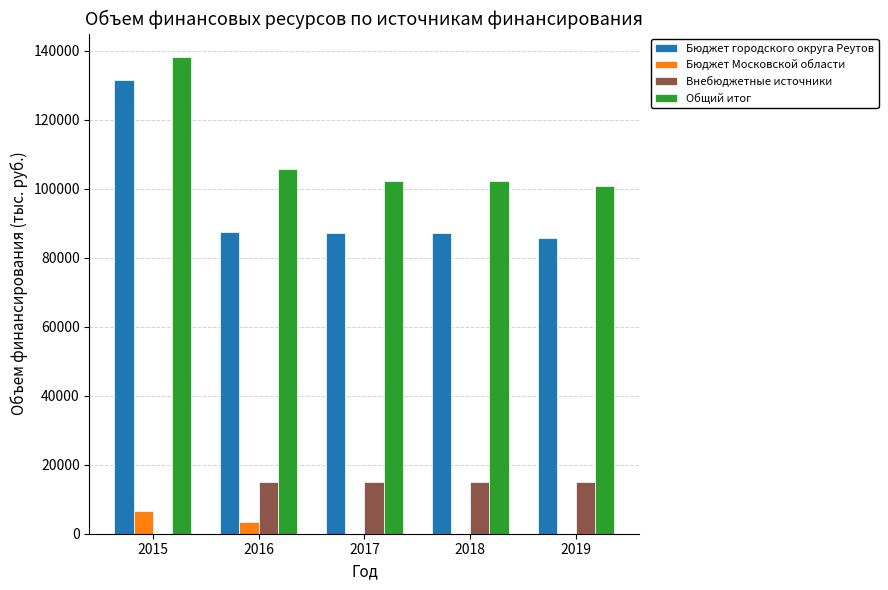

What is the spread (max minus min) of values at 2017?

102327.0